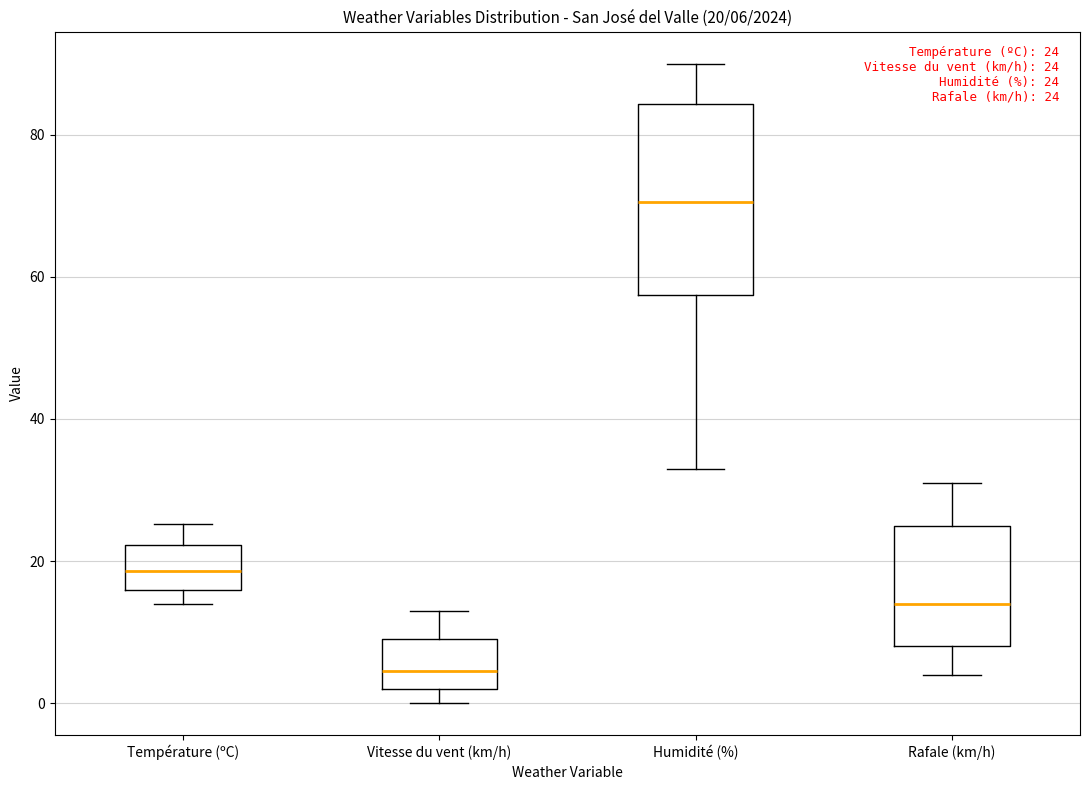

Which box is the tallest, from its lower edge to its upper edge?

Humidité (%)